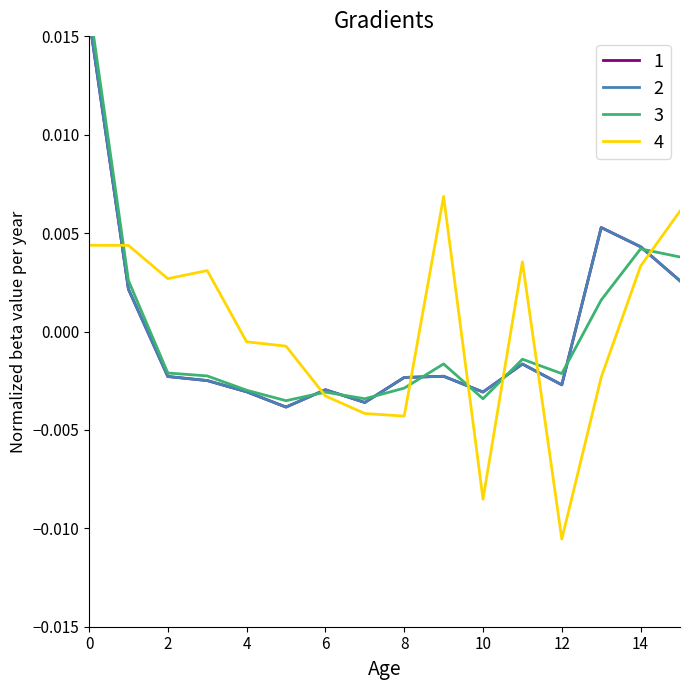

The value of % испол. at 0 is 0.0. True or false?

False